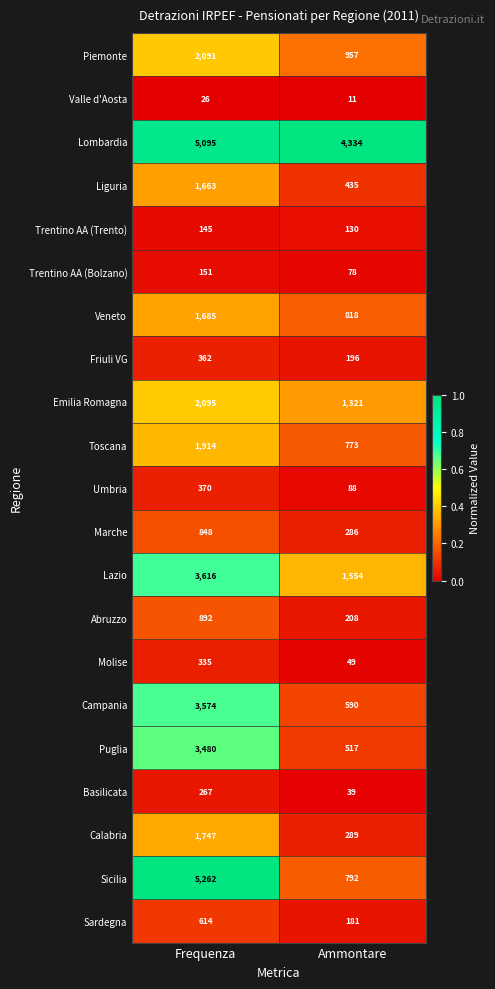

True or false: Toscana has a value of 1914 at Frequenza.

True